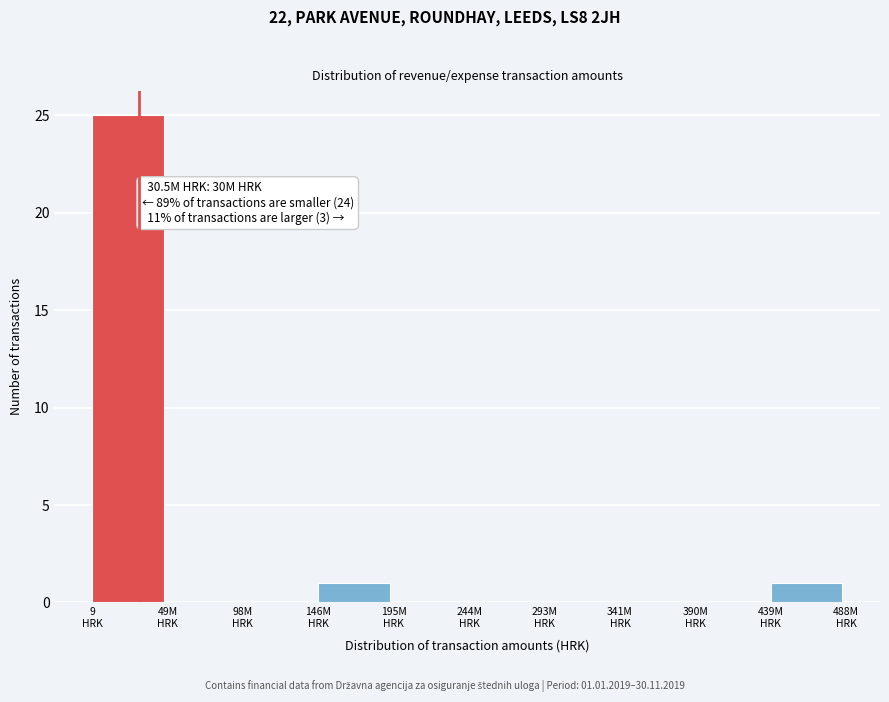

What is the maximum value shown in the chart?

25